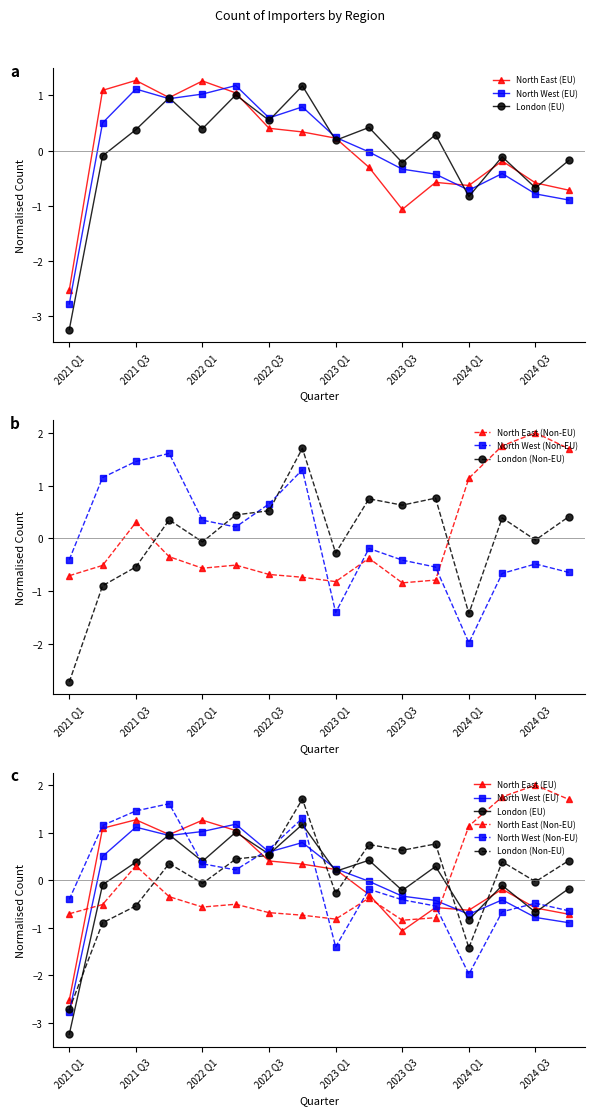

The value of North West (Non-EU) at 13 is -0.7. True or false?

True